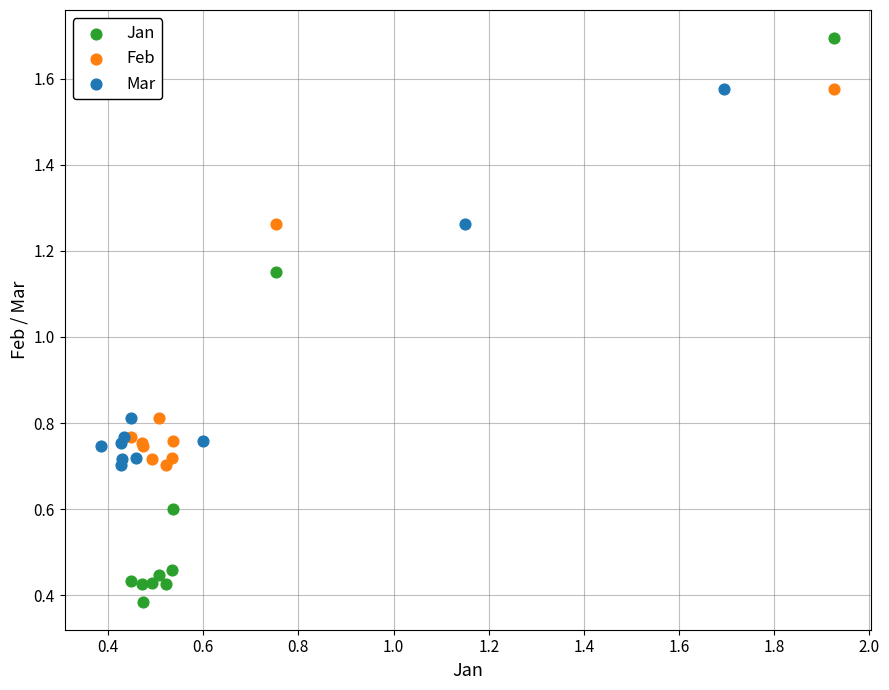

Which series contains the highest Y value?

Jan